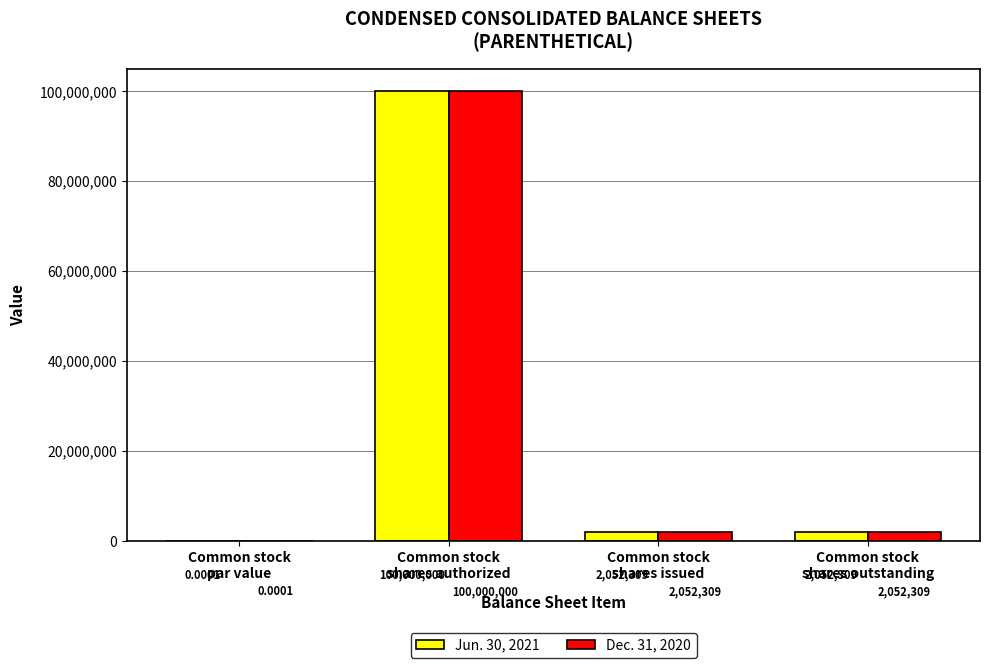

What is the sum of all Dec. 31, 2020 values?

104104618.0